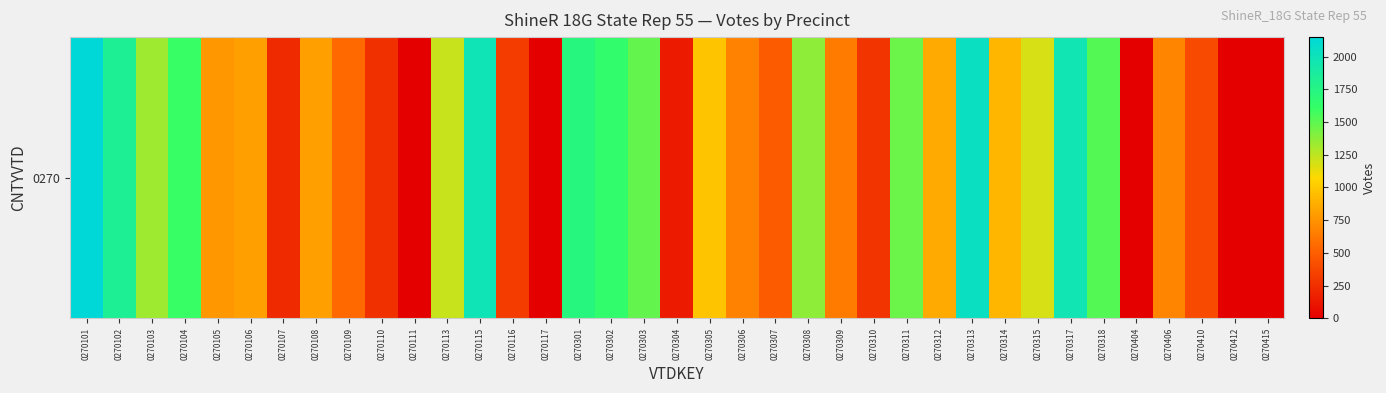

Rank the categories by value from lowest to highest.

0270111, 0270117, 0270404, 0270412, 0270415, 0270304, 0270107, 0270110, 0270310, 0270116, 0270410, 0270307, 0270109, 0270309, 0270306, 0270406, 0270105, 0270106, 0270108, 0270312, 0270314, 0270305, 0270315, 0270113, 0270103, 0270308, 0270311, 0270303, 0270318, 0270104, 0270302, 0270301, 0270102, 0270317, 0270115, 0270313, 0270101